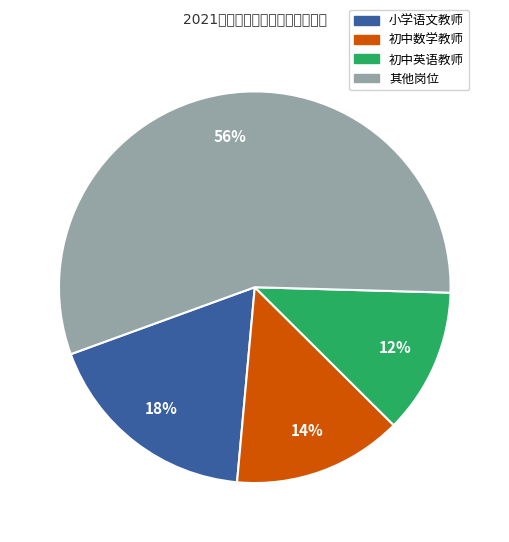

To the nearest percent, what is the difference between the largest and smallest slice percentages?

44%